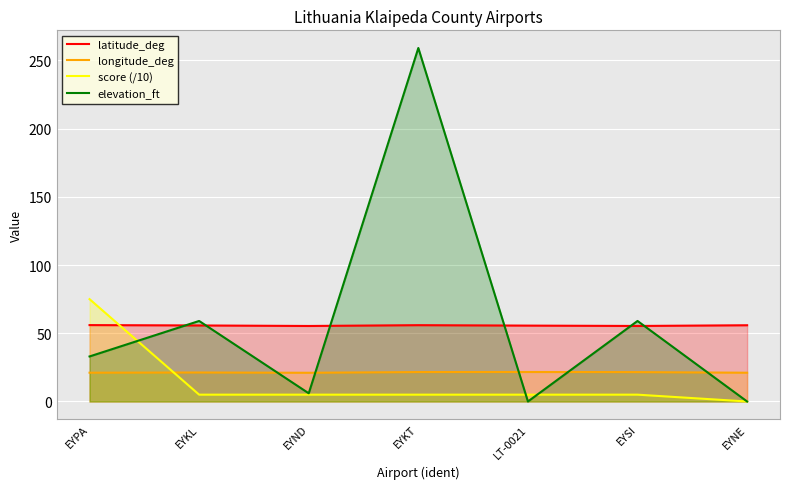

At which category does longitude_deg reach its first local valley?

EYND